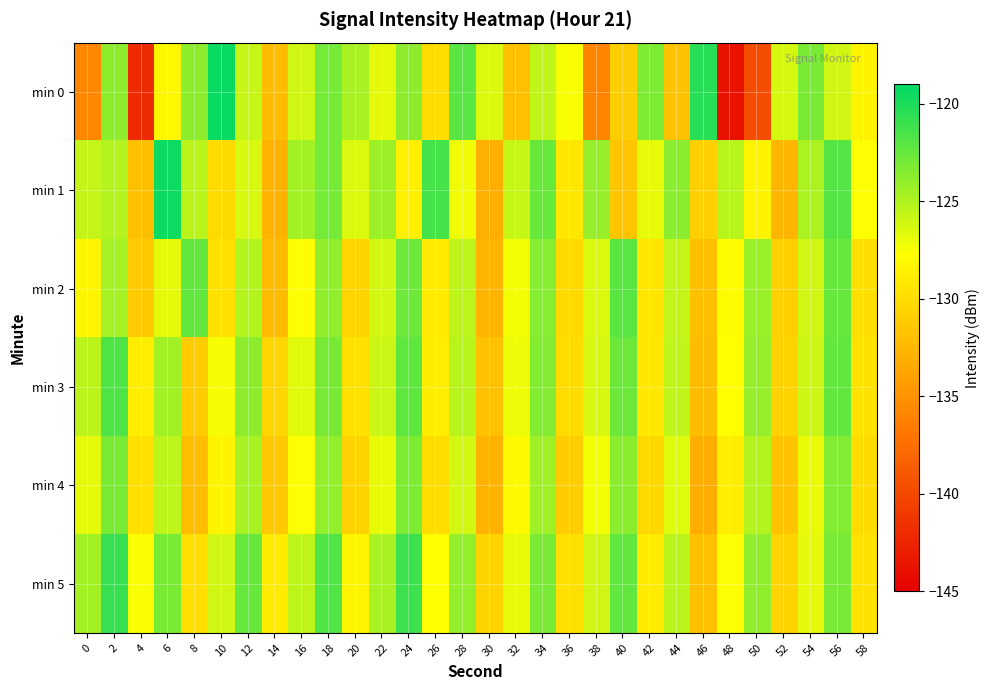

Reading right to left, extract all data points from this chart.

min 0: 58=-128.4	56=-126.1	54=-123.2	52=-126.2	50=-139.7	48=-143.7	46=-120.4	44=-131.8	42=-123.3	40=-131.1	38=-136.1	36=-127.4	34=-125.6	32=-132.0	30=-126.5	28=-122.1	26=-130.0	24=-123.8	22=-126.7	20=-124.7	18=-123.0	16=-126.0	14=-132.1	12=-125.7	10=-119.4	8=-123.9	6=-128.2	4=-142.1	2=-123.8	0=-135.8
min 1: 58=-127.7	56=-121.9	54=-124.8	52=-132.6	50=-128.4	48=-125.2	46=-130.8	44=-123.7	42=-126.9	40=-131.5	38=-124.1	36=-129.3	34=-122.6	32=-125.8	30=-133.1	28=-127.2	26=-121.4	24=-128.7	22=-124.3	20=-126.5	18=-123.0	16=-124.5	14=-132.9	12=-126.4	10=-130.1	8=-125.3	6=-119.5	4=-131.9	2=-125.2	0=-125.6
min 2: 58=-129.8	56=-122.5	54=-126.1	52=-130.8	50=-124.2	48=-127.9	46=-132.0	44=-125.7	42=-129.4	40=-122.1	38=-126.5	36=-130.2	34=-123.6	32=-127.3	30=-132.7	28=-125.4	26=-129.1	24=-122.8	22=-126.2	20=-130.5	18=-123.9	16=-127.6	14=-132.3	12=-125.1	10=-129.7	8=-122.4	6=-126.8	4=-131.2	2=-124.6	0=-128.3
min 3: 58=-129.6	56=-122.4	54=-126.0	52=-130.7	50=-124.1	48=-127.8	46=-132.2	44=-125.6	42=-129.3	40=-122.7	38=-126.4	36=-130.1	34=-123.5	32=-127.1	30=-131.8	28=-125.2	26=-128.9	24=-122.3	22=-125.9	20=-129.7	18=-123.1	16=-126.7	14=-130.4	12=-123.8	10=-127.4	8=-131.1	6=-124.5	4=-128.9	2=-121.7	0=-125.3
min 4: 58=-130.0	56=-123.4	54=-127.0	52=-131.7	50=-125.1	48=-128.8	46=-133.2	44=-126.6	42=-130.3	40=-123.7	38=-127.3	36=-131.0	34=-124.4	32=-128.1	30=-132.8	28=-126.2	26=-129.9	24=-123.3	22=-126.9	20=-130.6	18=-124.0	16=-127.6	14=-131.3	12=-124.7	10=-128.4	8=-132.1	6=-125.5	4=-129.8	2=-123.2	0=-126.8
min 5: 58=-129.7	56=-123.1	54=-126.8	52=-130.5	50=-123.9	48=-127.6	46=-131.9	44=-125.3	42=-129.0	40=-122.4	38=-126.1	36=-129.8	34=-123.2	32=-126.9	30=-130.6	28=-124.0	26=-127.7	24=-121.1	22=-124.7	20=-128.4	18=-121.8	16=-125.4	14=-129.1	12=-122.5	10=-126.1	8=-129.8	6=-123.2	4=-127.5	2=-120.9	0=-124.5